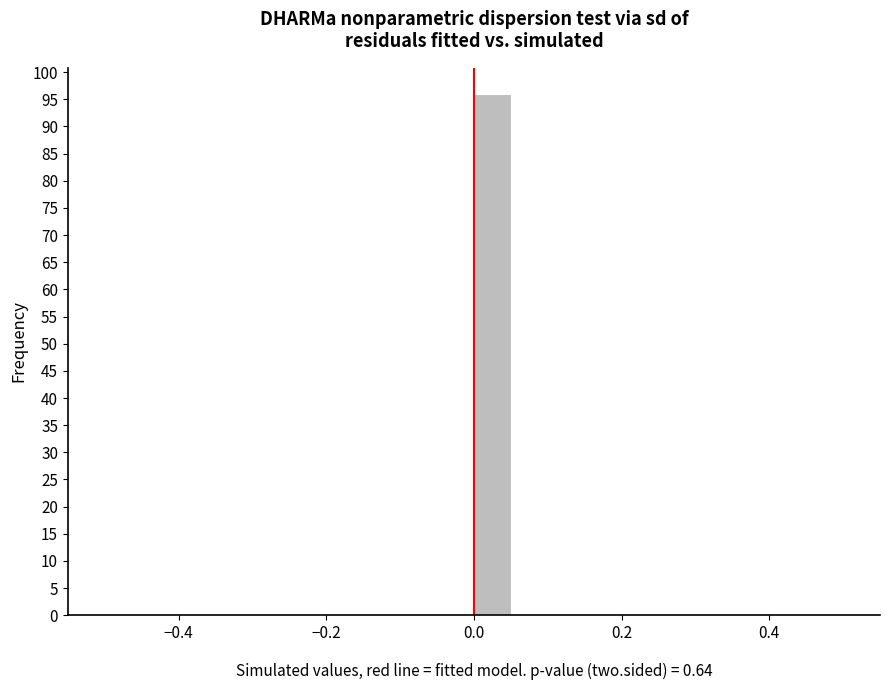

Around what value on the x-axis is the tallest bar? Give the approximate position of its centre, as read against the axis.

0.02